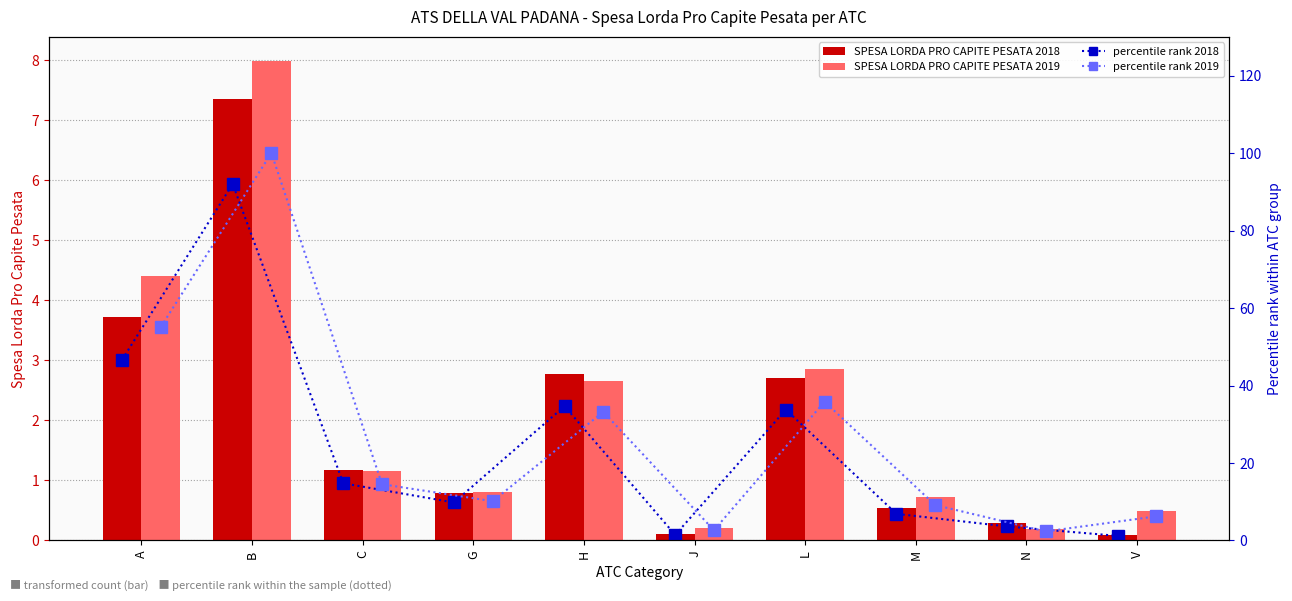

Which has a higher value, C or A?

A